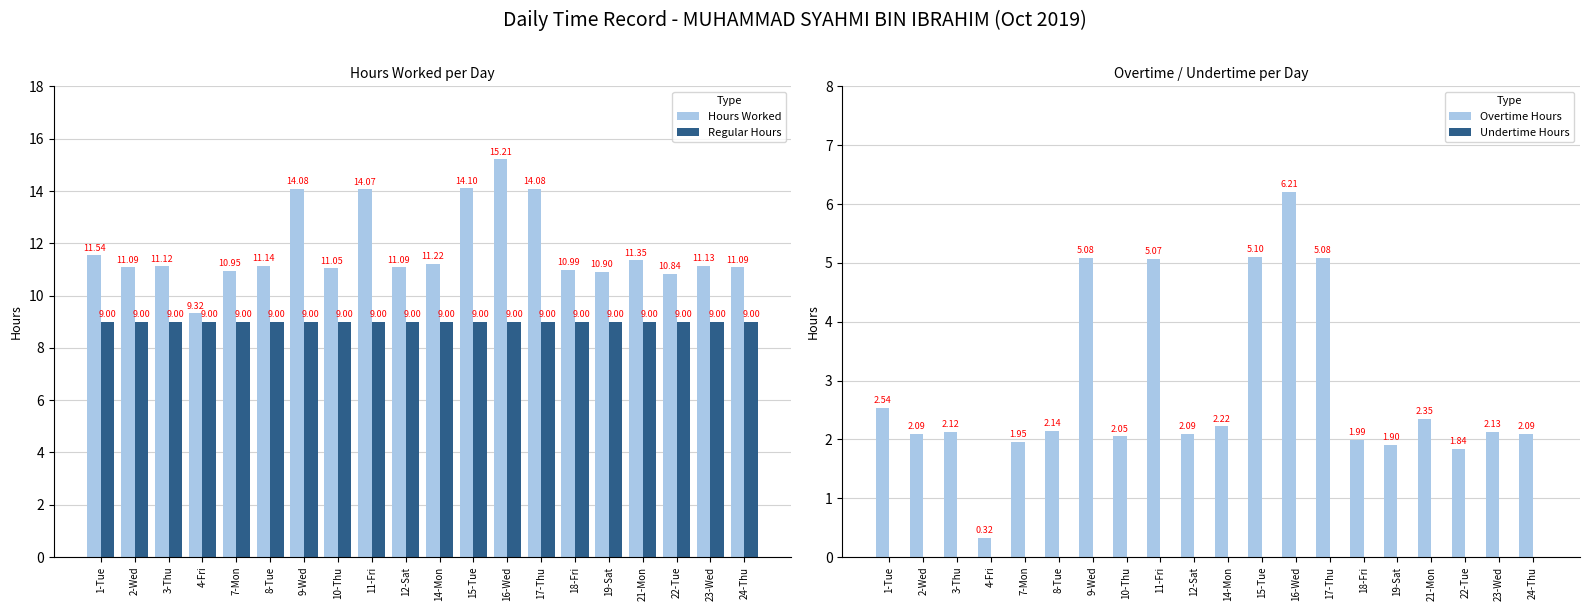

What is the total value across all series at 3-Thu?

22.2